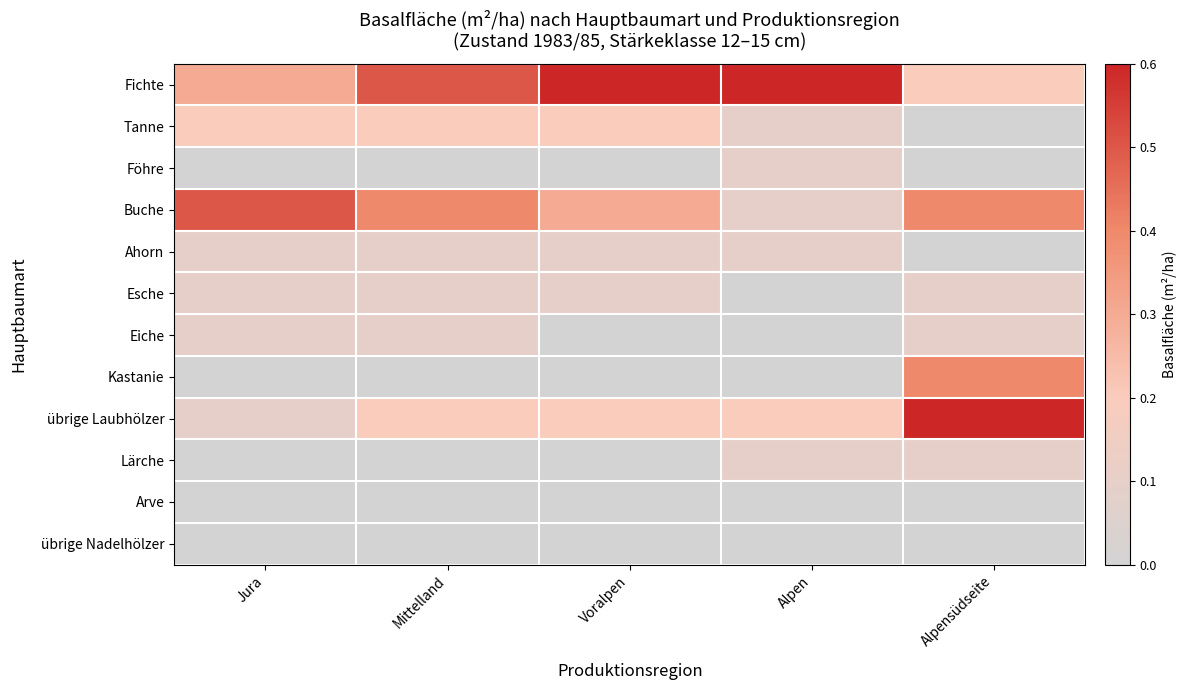

What is the difference between the highest and lowest values at Voralpen?

0.6